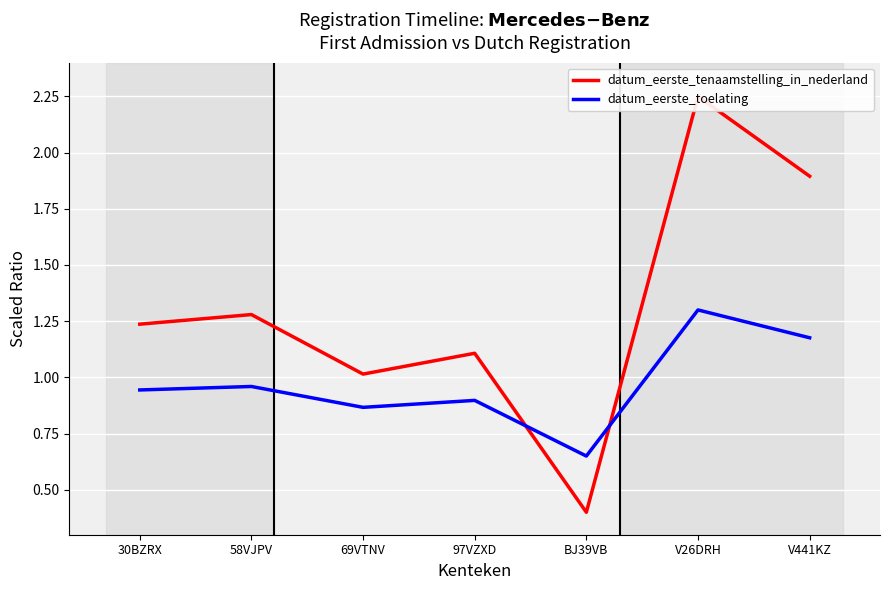

Which category has the highest value across all series?

V26DRH